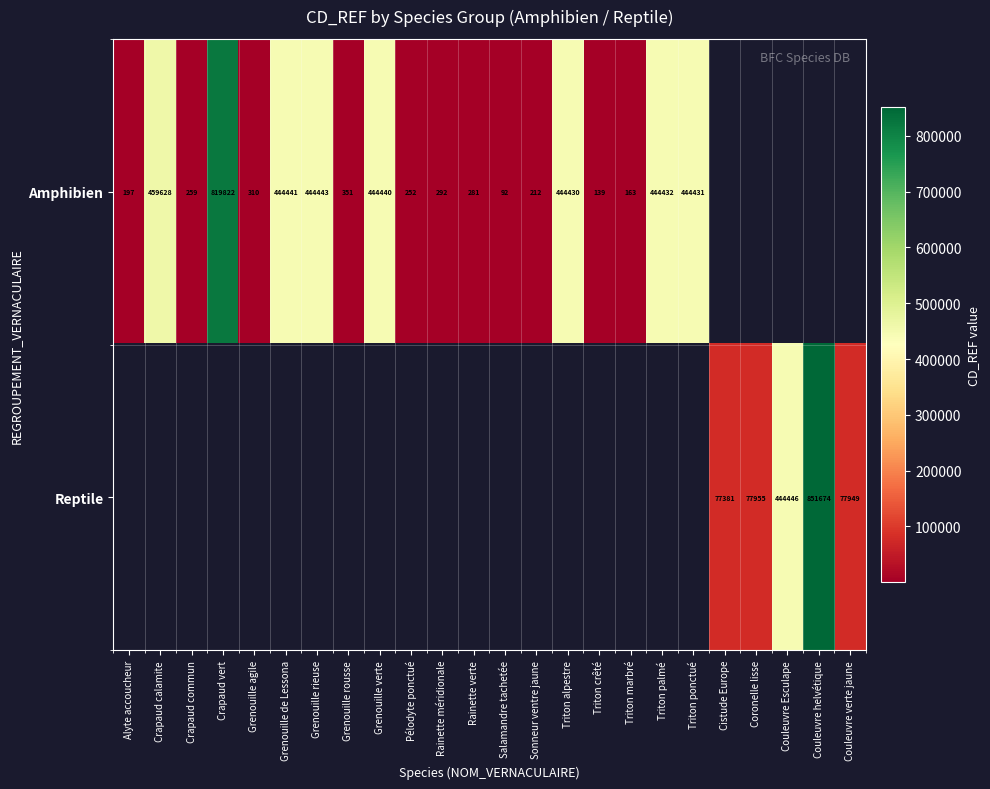

Is the value of Amphibien at Grenouille rieuse greater than the value of Reptile at Cistude Europe?

Yes